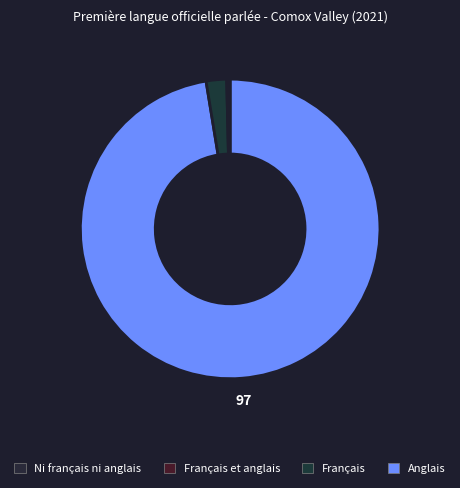

Which category has the biggest portion of the pie?

Anglais